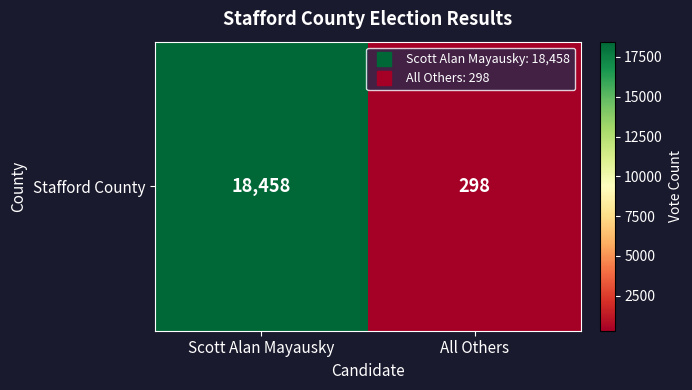

What is the change in value from Scott Alan Mayausky to All Others?

-18160